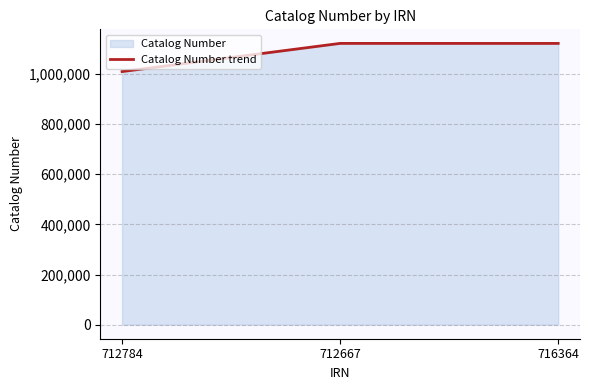

Reading left to right, list all the values displayed in this chart.

1009399	1121804	1121727